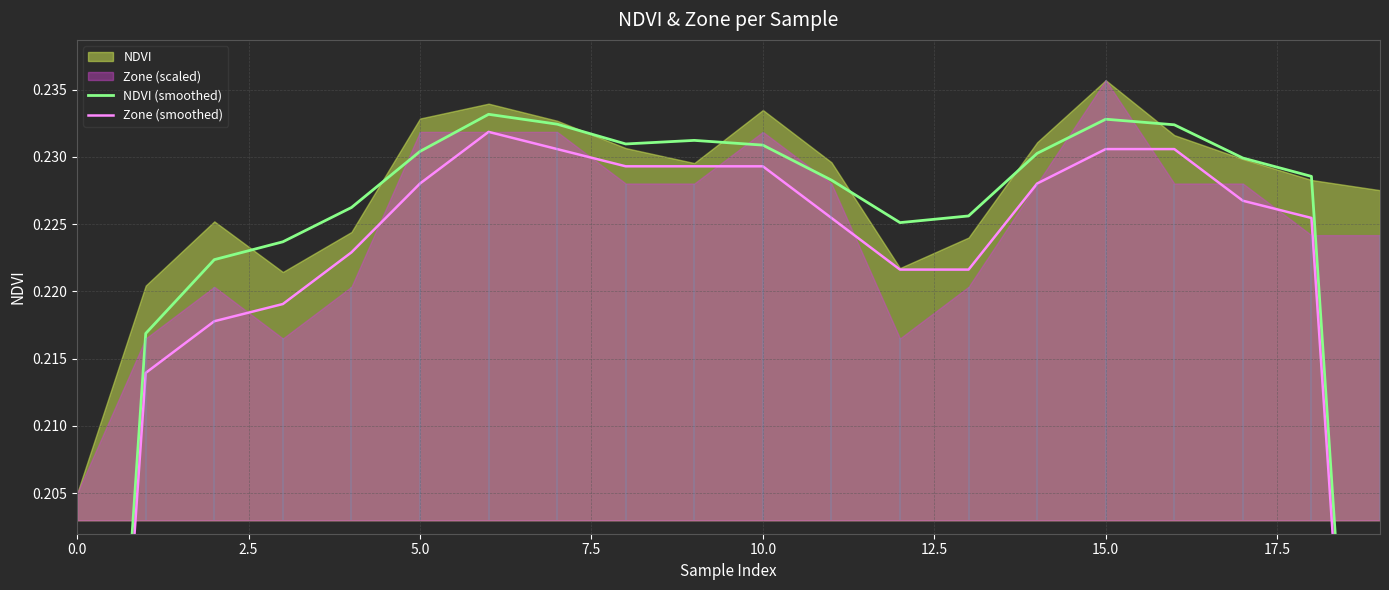

Is it true that NDVI (smoothed) equals 0.2 at 9?

True